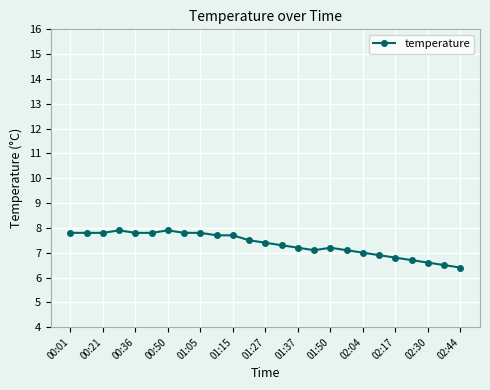

What is the difference between the maximum and minimum values?

1.5